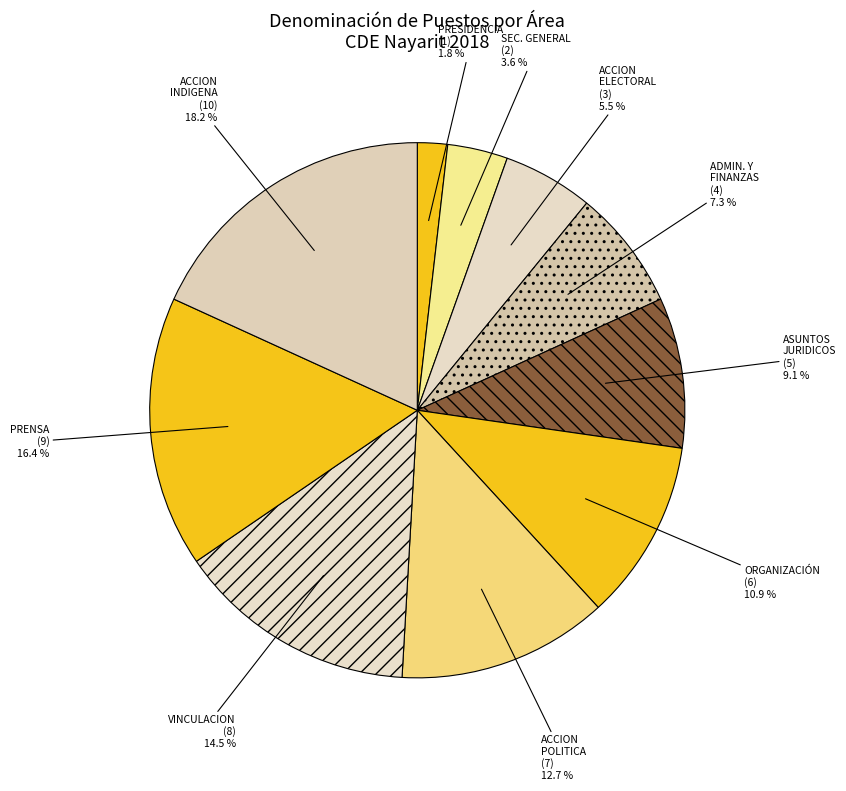

Which slice is the smallest?

PRESIDENCIA (1)